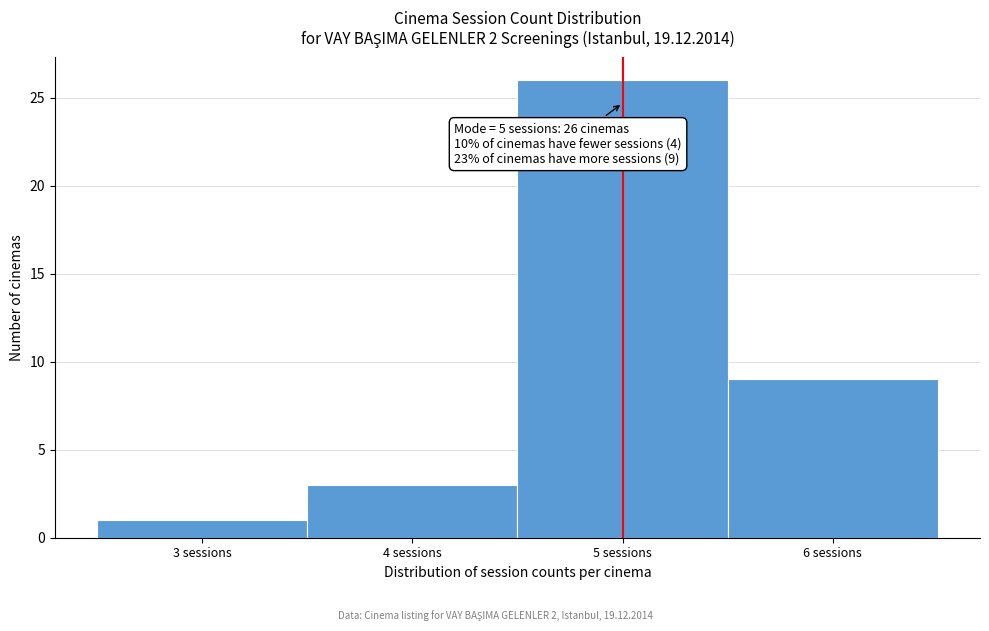

Which range on the x-axis has the tallest bar?

4.5 to 5.5